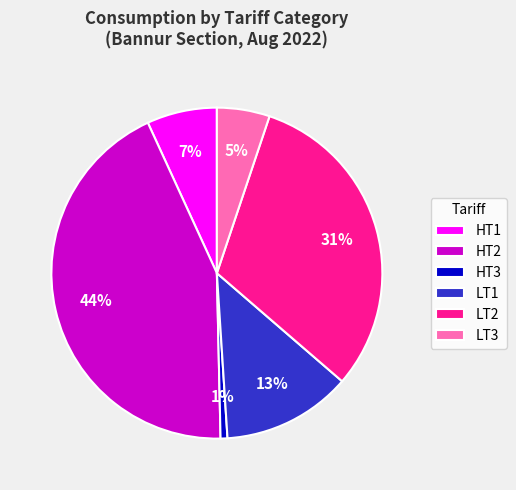

Which category has the biggest portion of the pie?

HT2